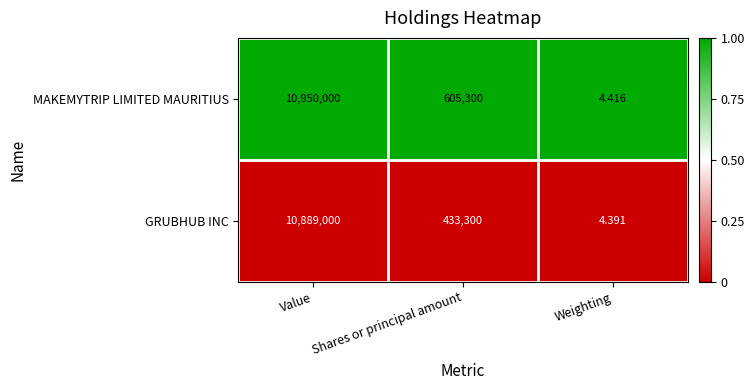

At Weighting, list the series in order from smallest to largest.

GRUBHUB INC, MAKEMYTRIP LIMITED MAURITIUS